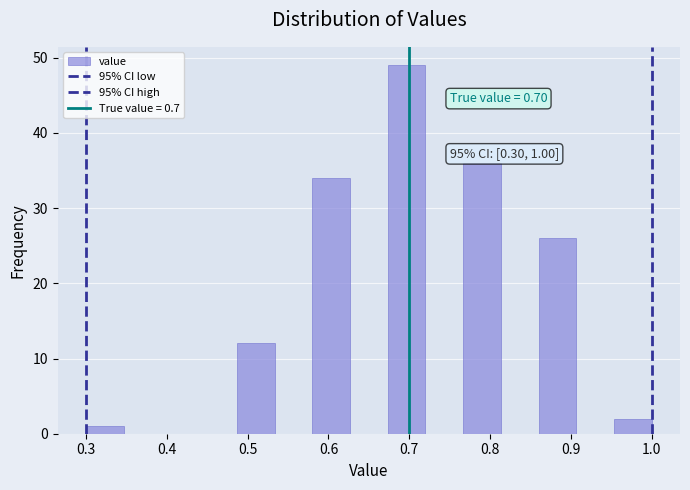

Which range on the x-axis has the tallest bar?

0.67 to 0.72